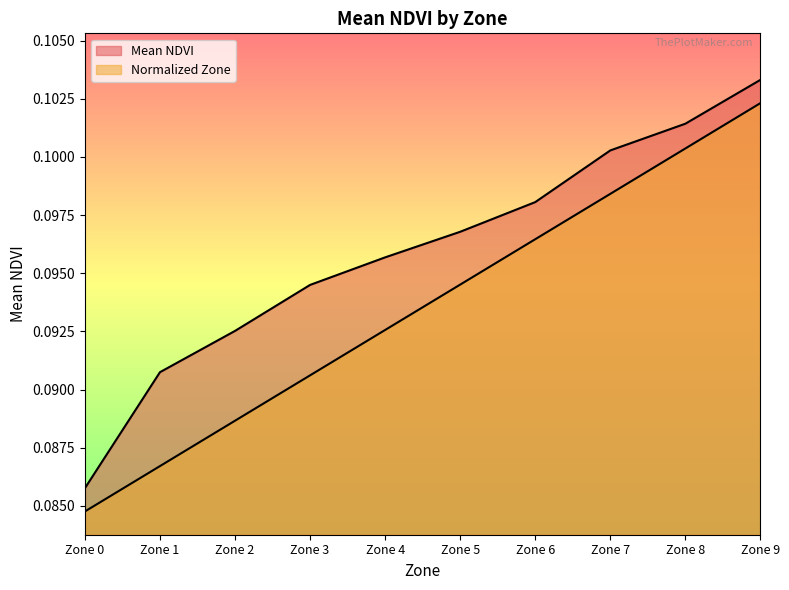

Where is Normalized Zone nearest to the value 0?

Zone 0